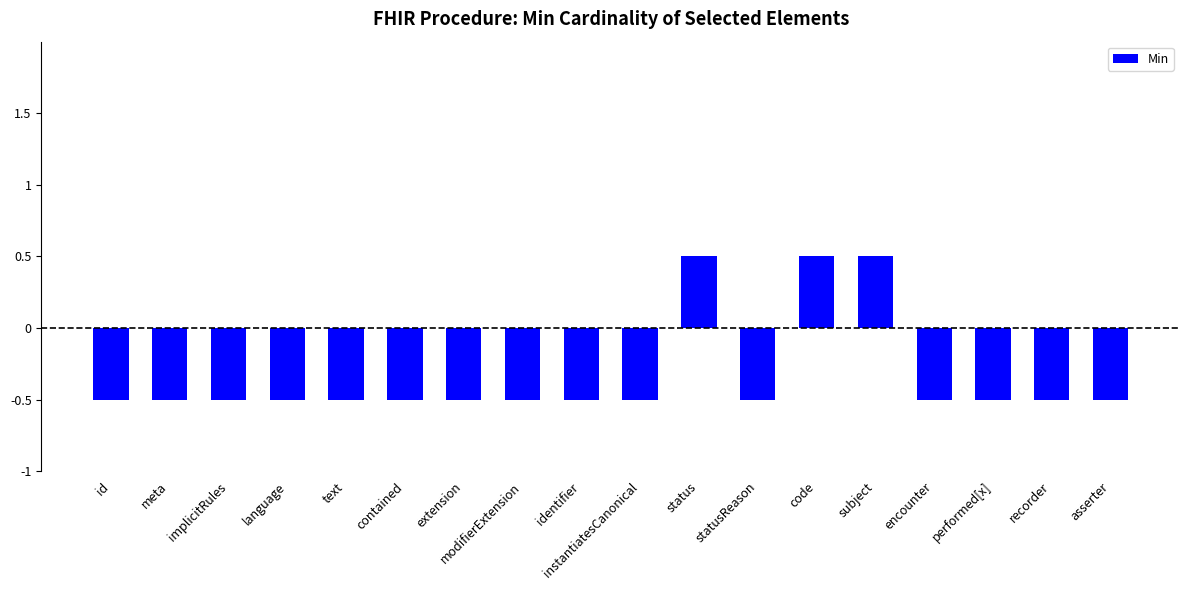

What is the minimum value shown in the chart?

-0.5